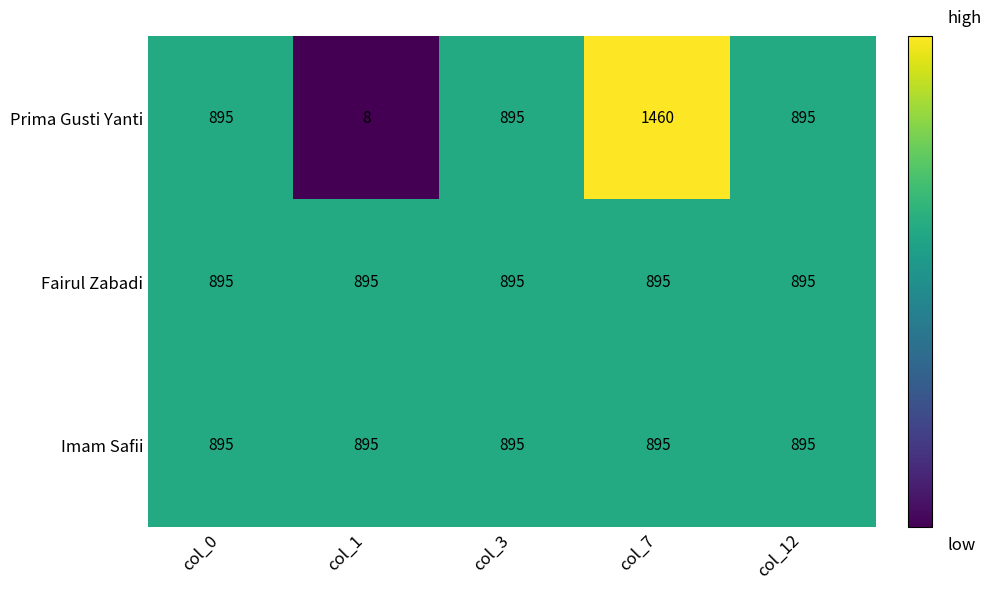

How many values in the Prima Gusti Yanti series are below 895?

1